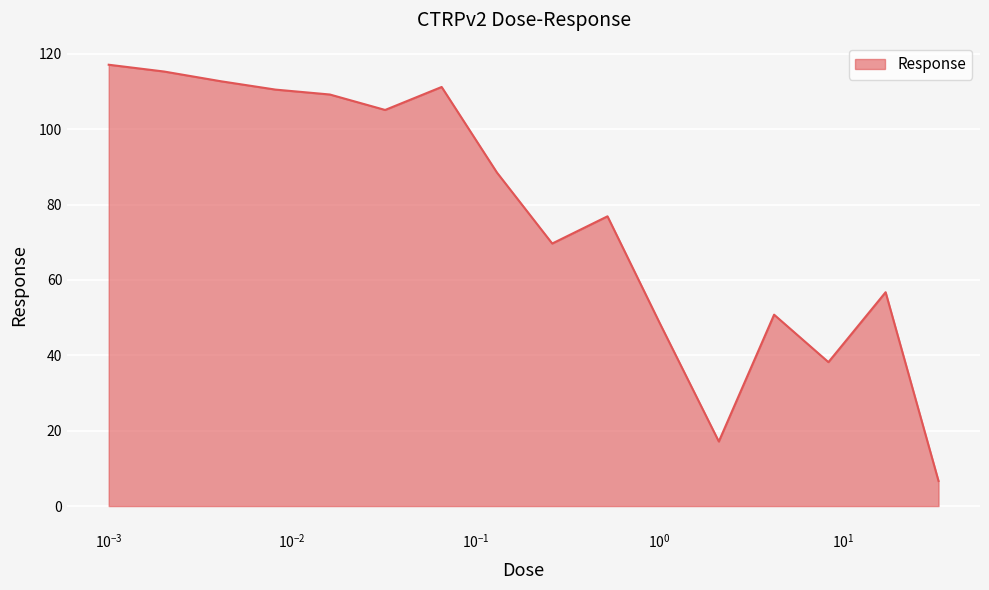

What is the smallest value displayed?

6.7